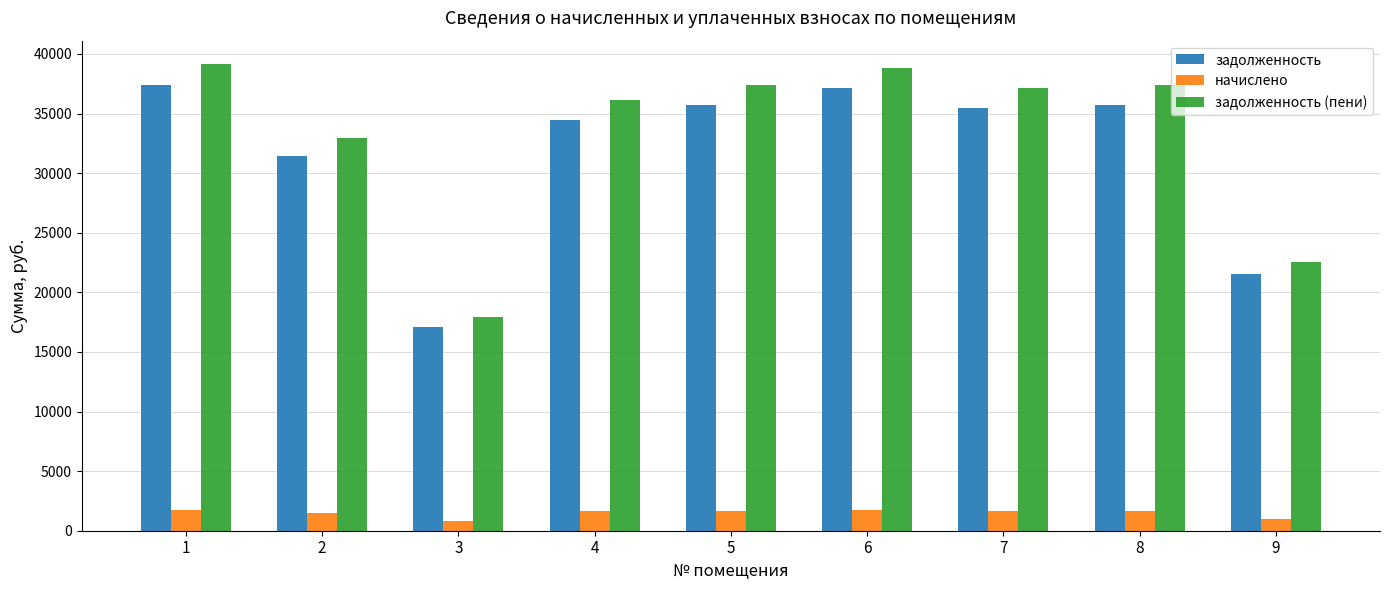

What is the difference between the second highest and second lowest values in the задолженность (пени) series?

16330.9